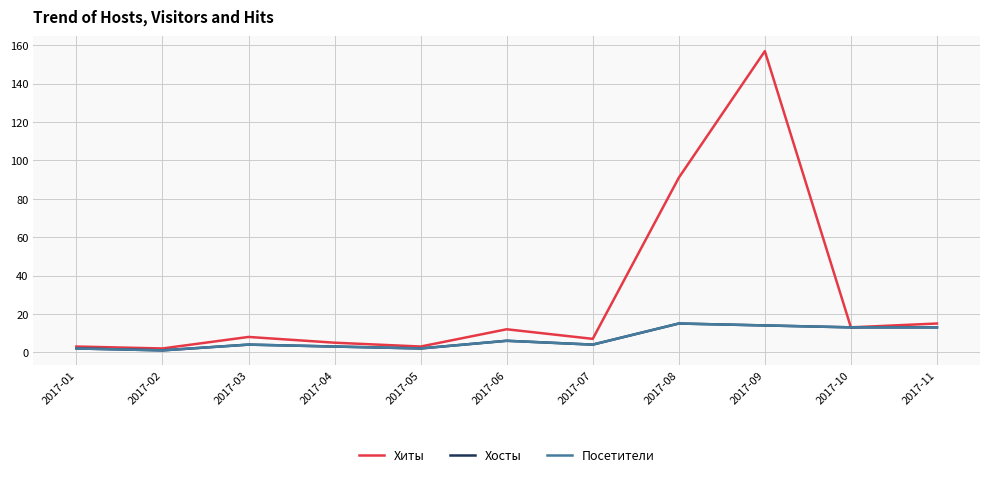

In Хиты, how many points are higher than both neighbors (excluding endpoints)?

3